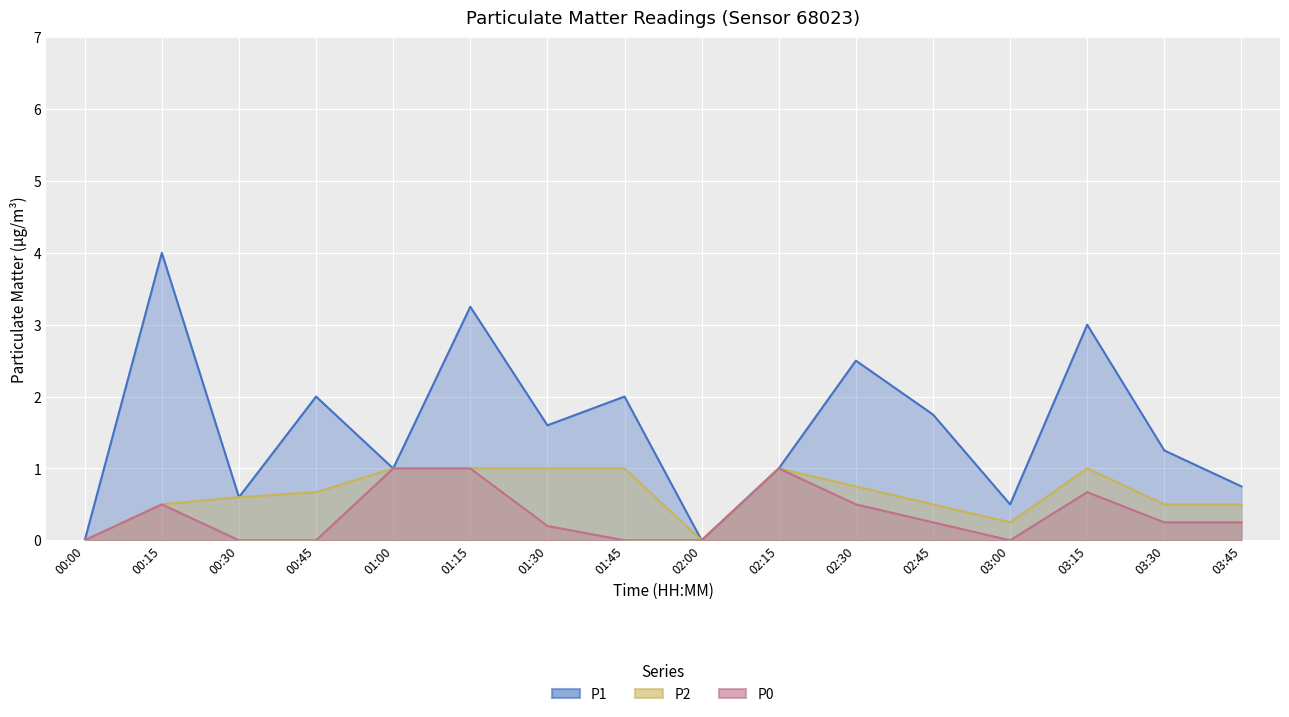

At 03:00, list the series in order from smallest to largest.

P0, P2, P1